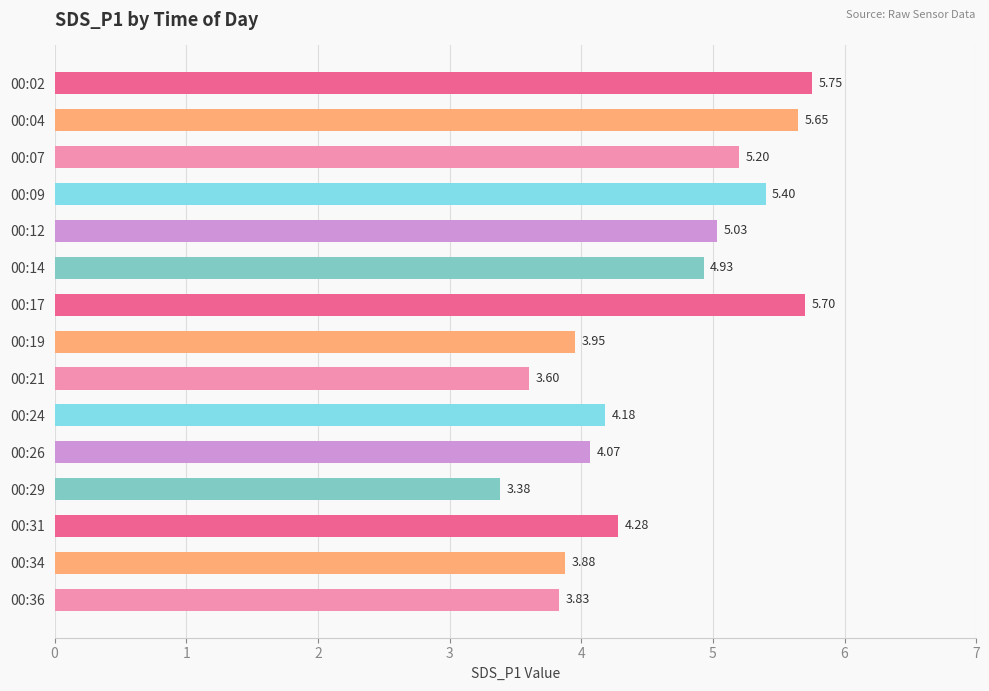

List the labels in order of value, smallest first.

00:29, 00:21, 00:36, 00:34, 00:19, 00:26, 00:24, 00:31, 00:14, 00:12, 00:07, 00:09, 00:04, 00:17, 00:02